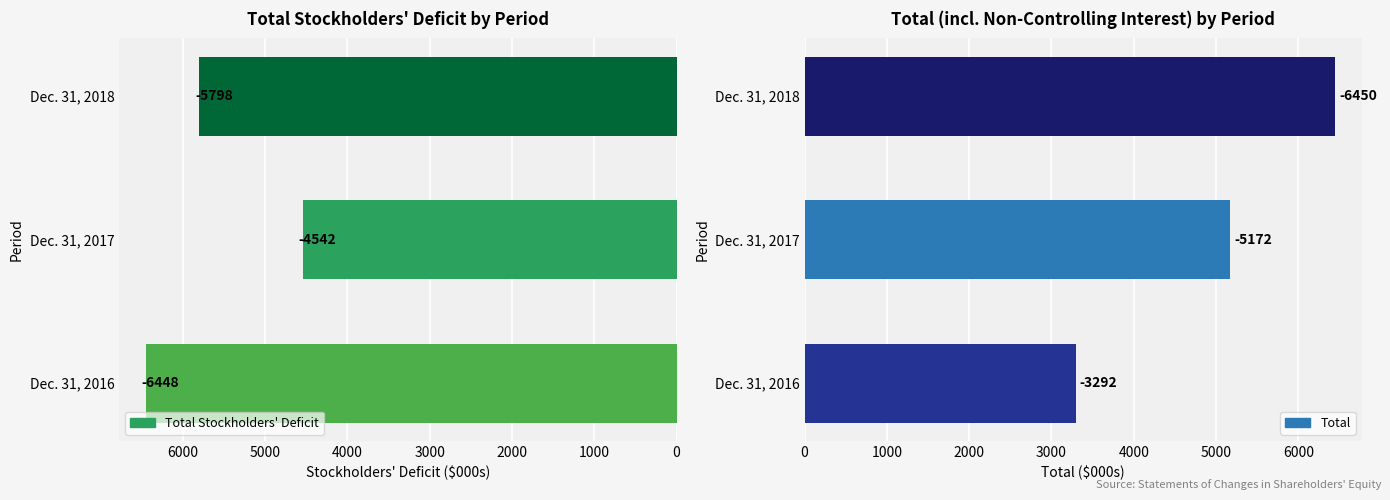

Which series has the largest total across all categories?

Total Stockholders' Deficit